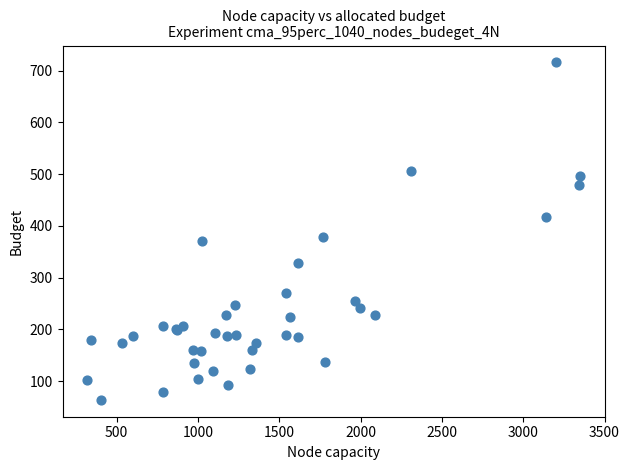

What Y value in the scatter plot is closest to 390?

379.0